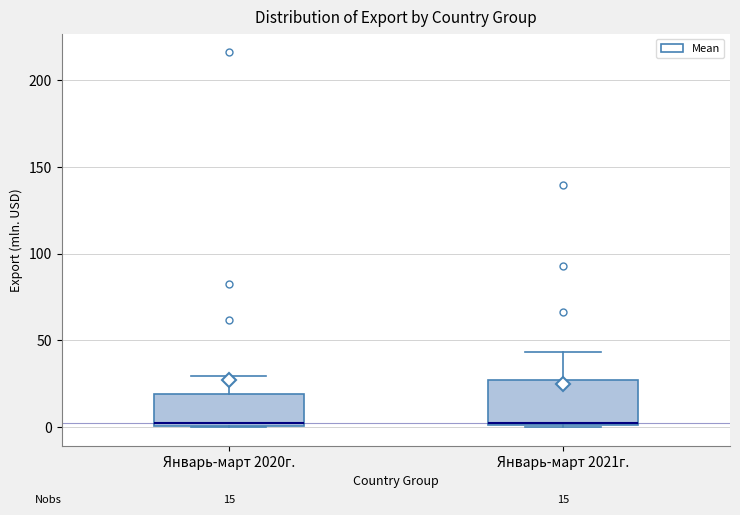

Comparing the boxes themselves (not the whiskers), which one is the tallest?

Январь-март 2021г.